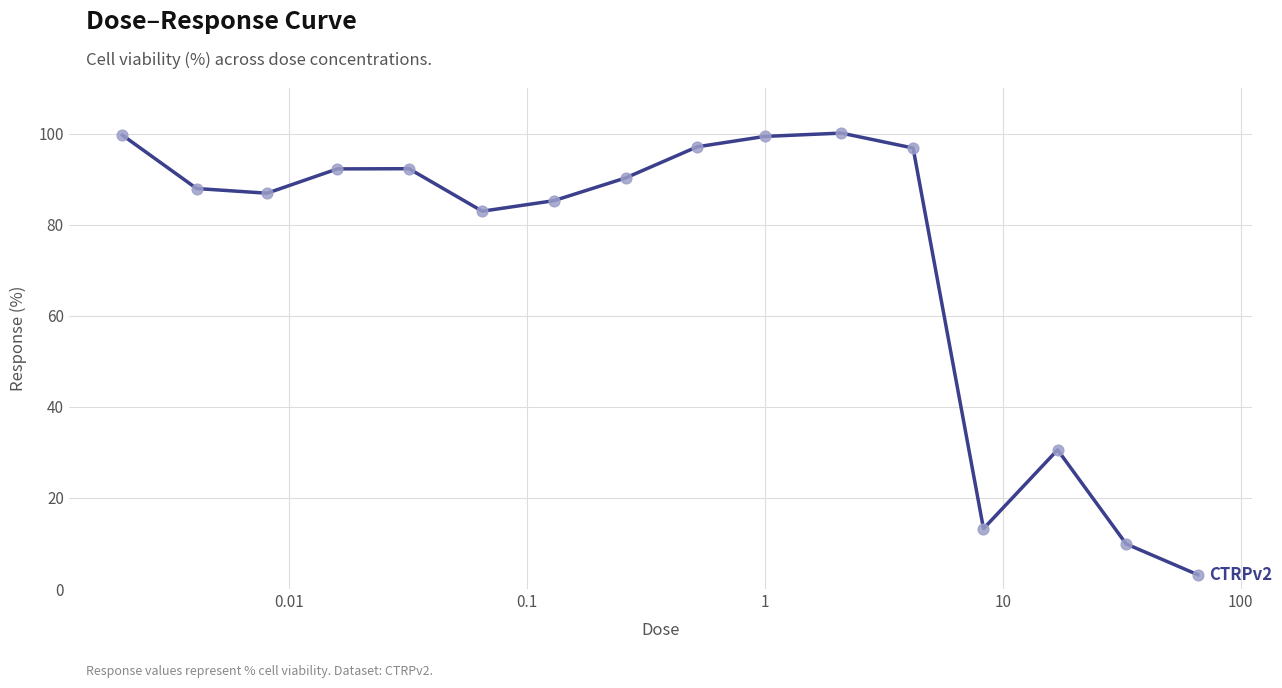

What is the difference between the maximum and minimum values?

97.0